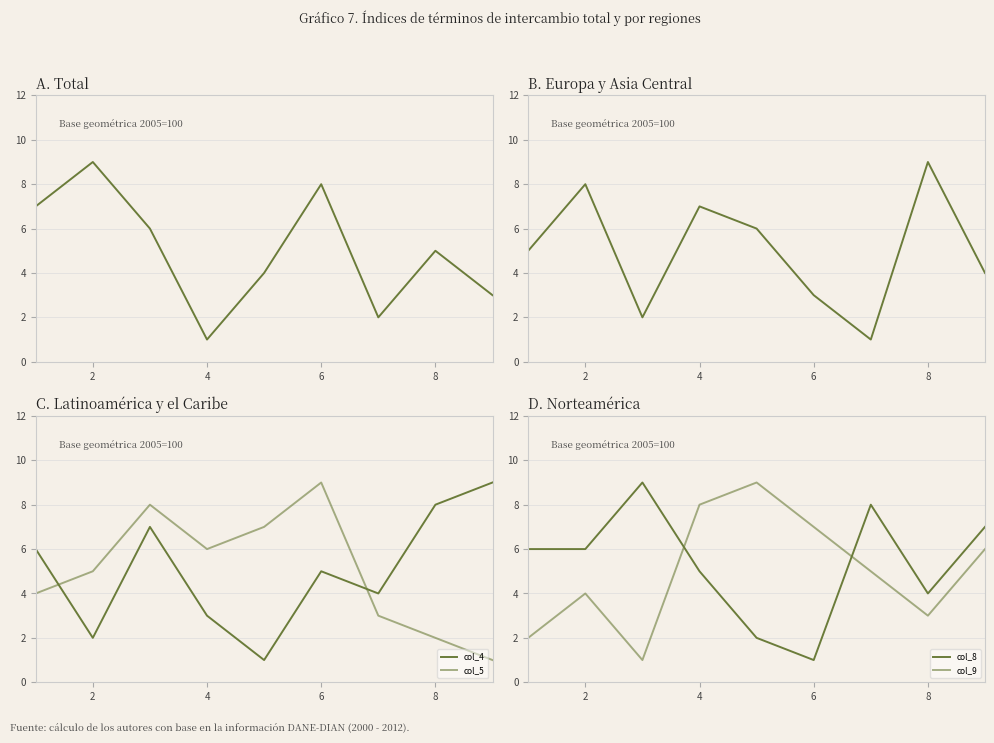

At which category is the sum across all series the highest?

2